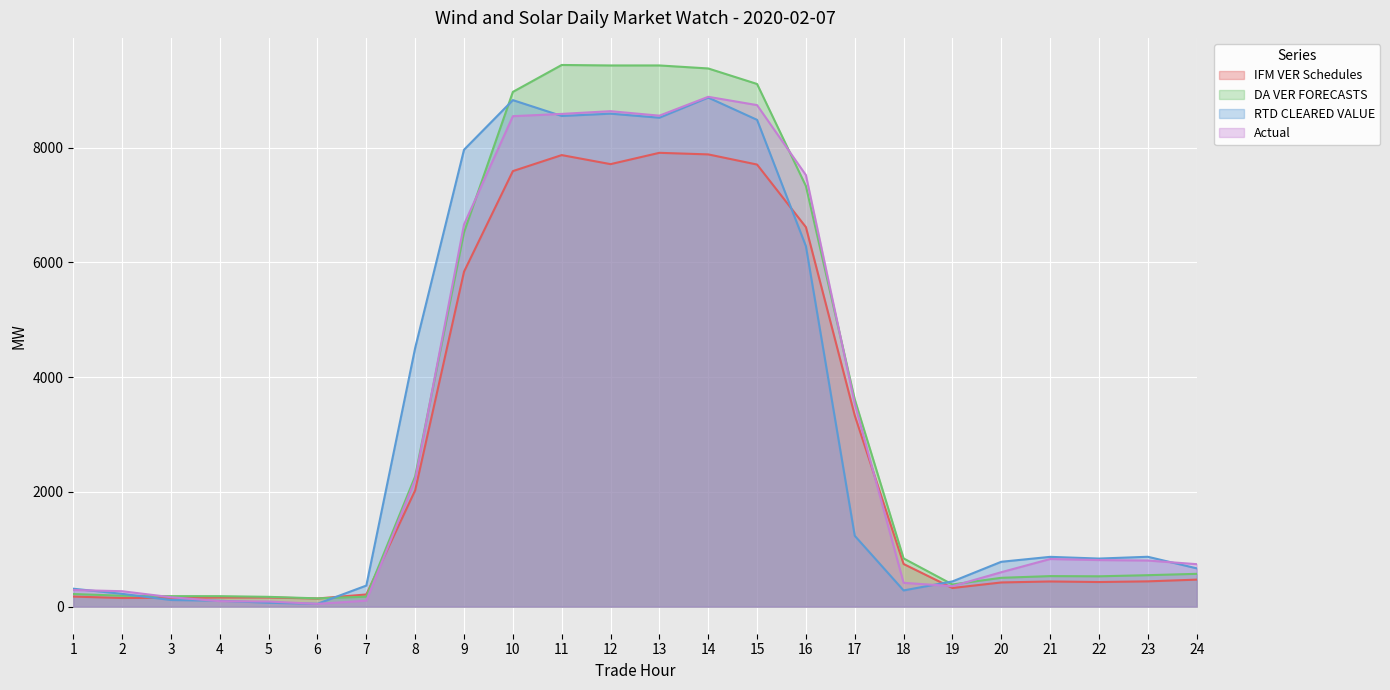

What is the difference between the maximum and minimum values in the RTD CLEARED VALUE series?

8824.3